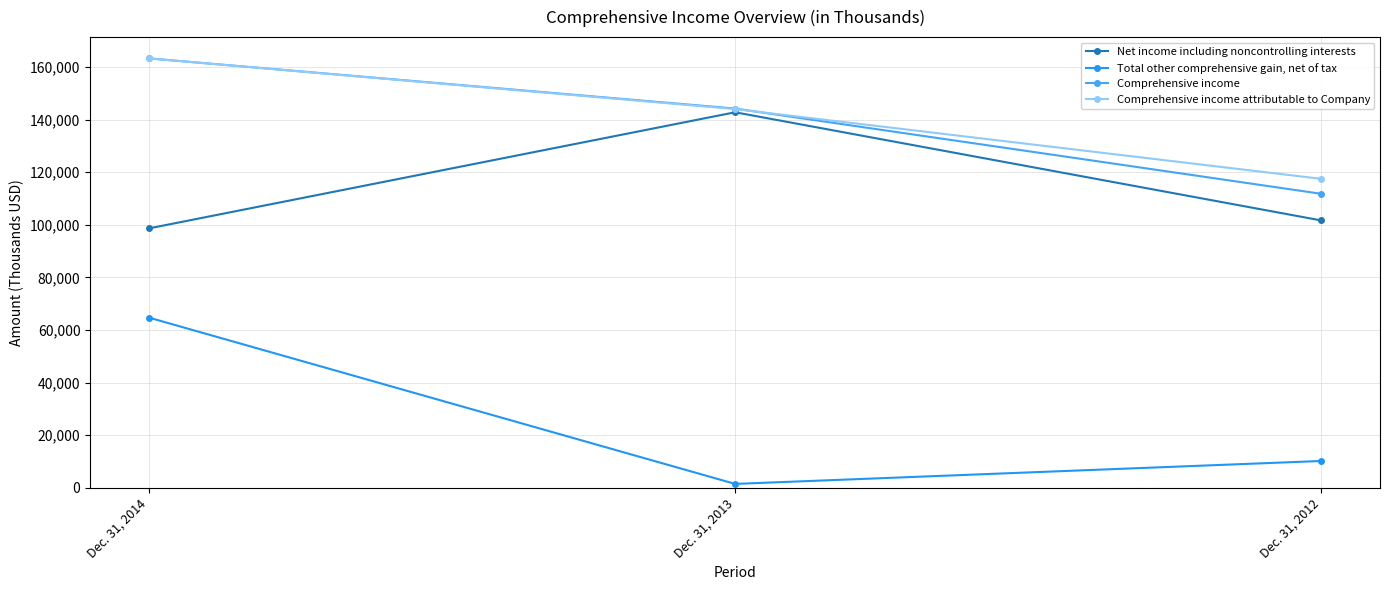

The Comprehensive income series shows 190066 at Dec. 31, 2013. True or false?

False